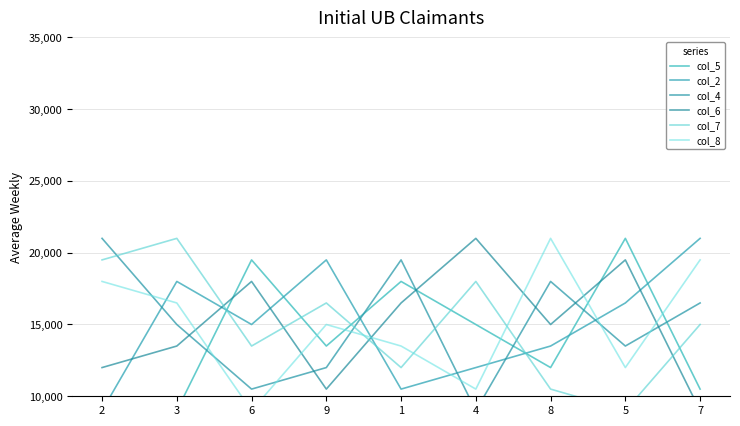

List the labels in order of col_6 value, smallest first.

7, 9, 2, 3, 8, 1, 6, 5, 4